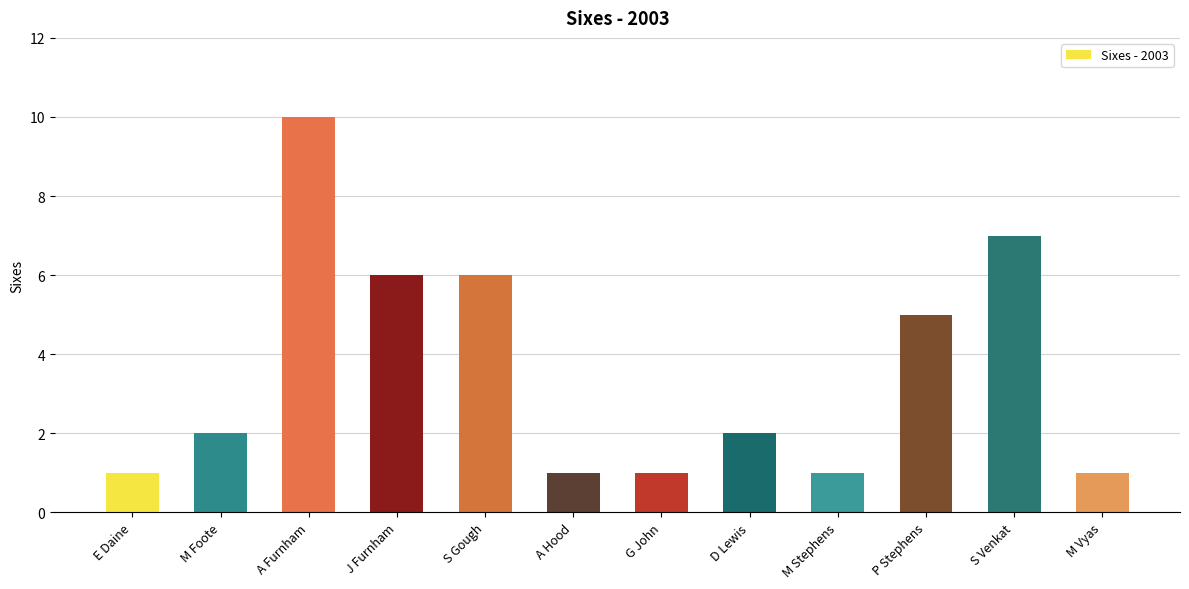

Reading left to right, extract all data points from this chart.

E Daine=1	M Foote=2	A Furnham=10	J Furnham=6	S Gough=6	A Hood=1	G John=1	D Lewis=2	M Stephens=1	P Stephens=5	S Venkat=7	M Vyas=1